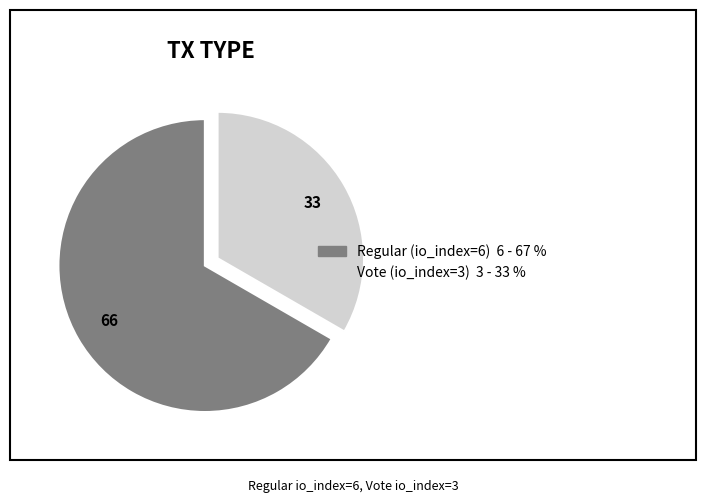

True or false: Regular (io_index=6) accounts for 67% of the total.

True